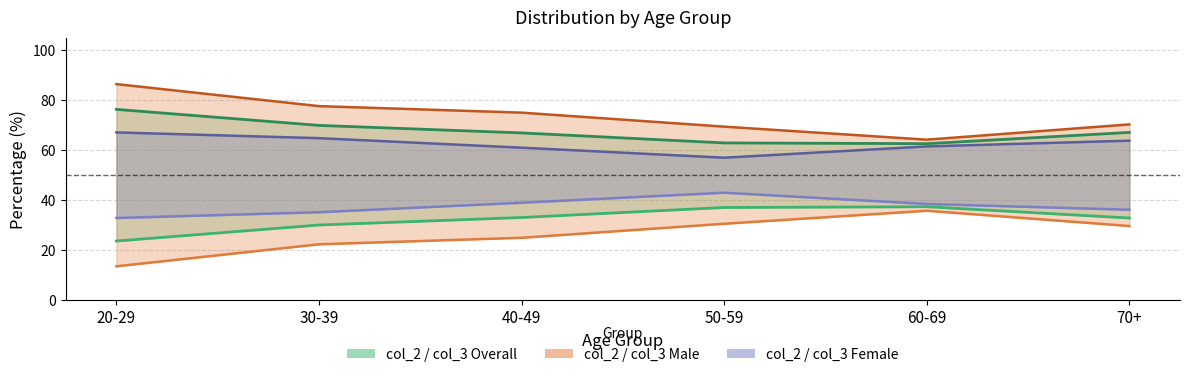

The col_3 Overall series shows 76.3 at 20-29. True or false?

True